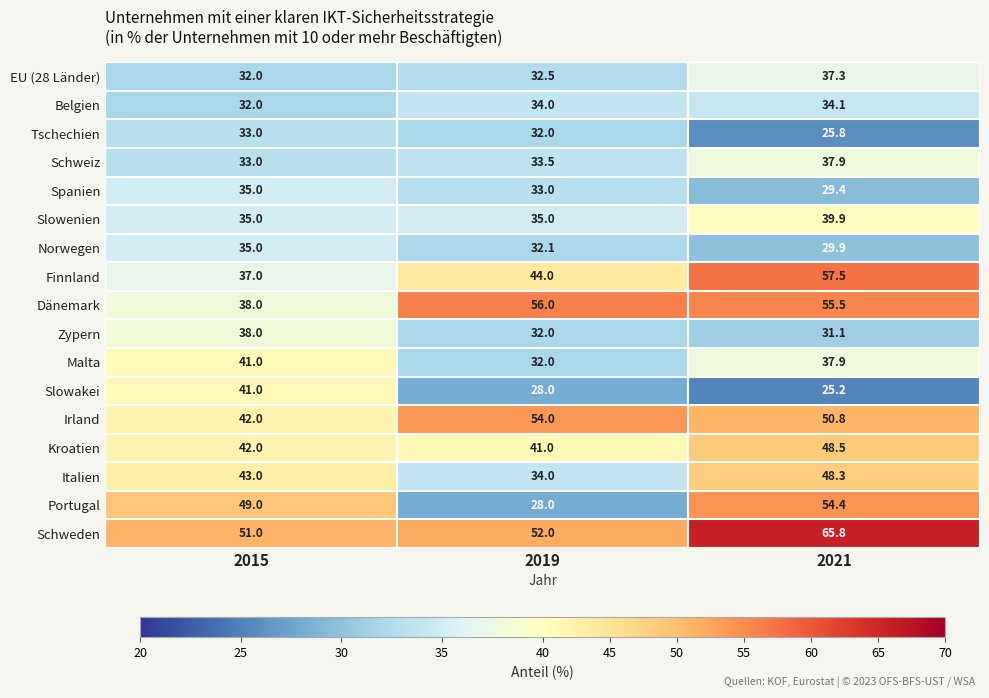

Which label corresponds to the largest value in the chart?

2021